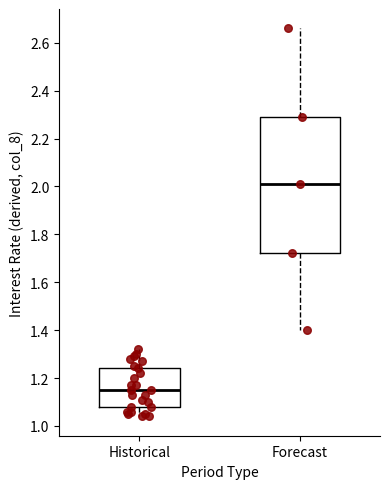

Which box has the lowest median line?

Historical